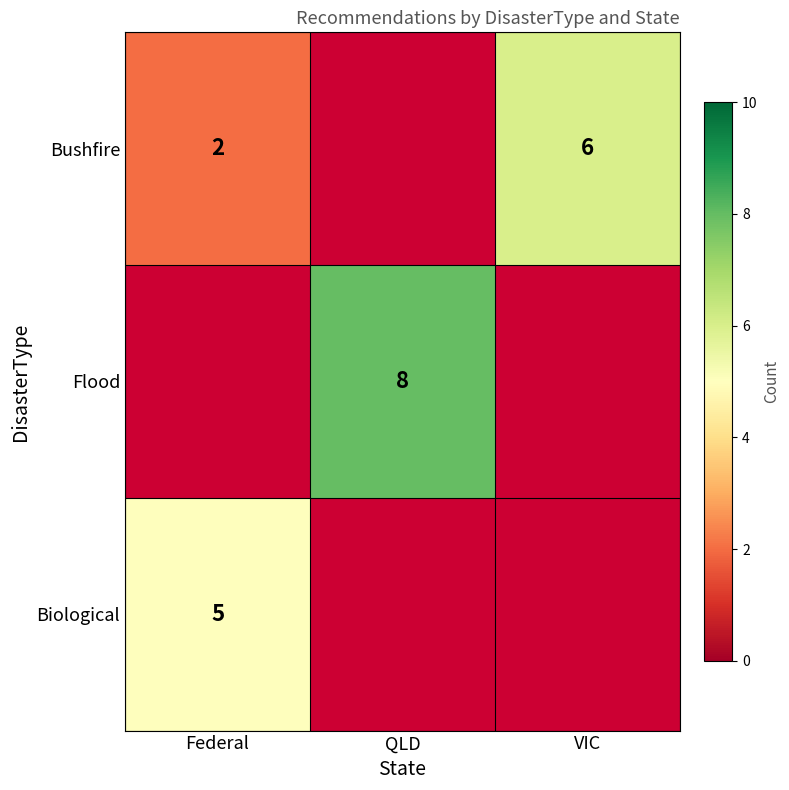

The value of Biological at Federal is 5. True or false?

True